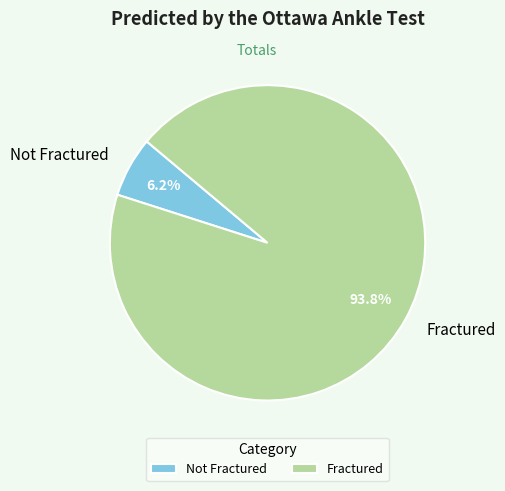

Does Not Fractured represent more than half of the total?

No